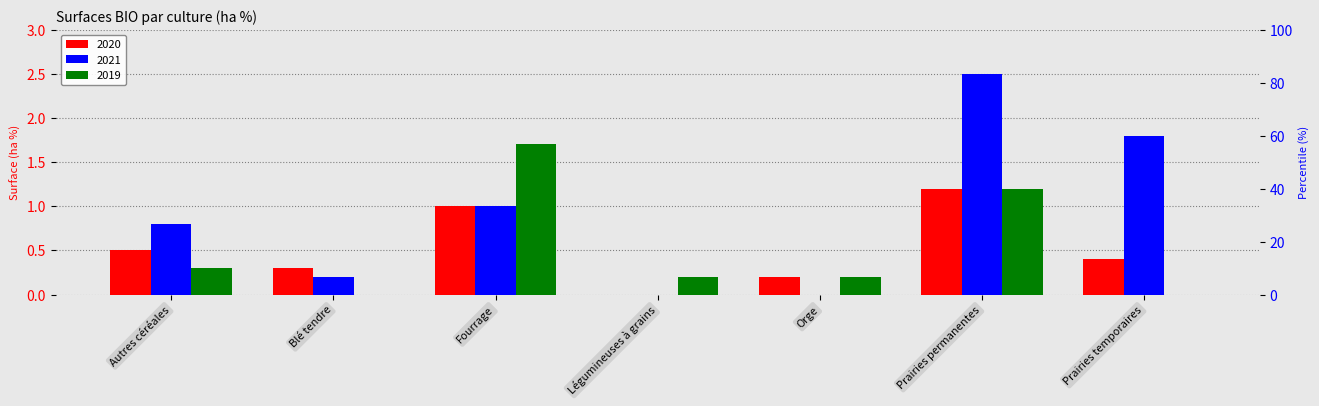

Between Autres céréales and Blé tendre, which is larger?

Autres céréales